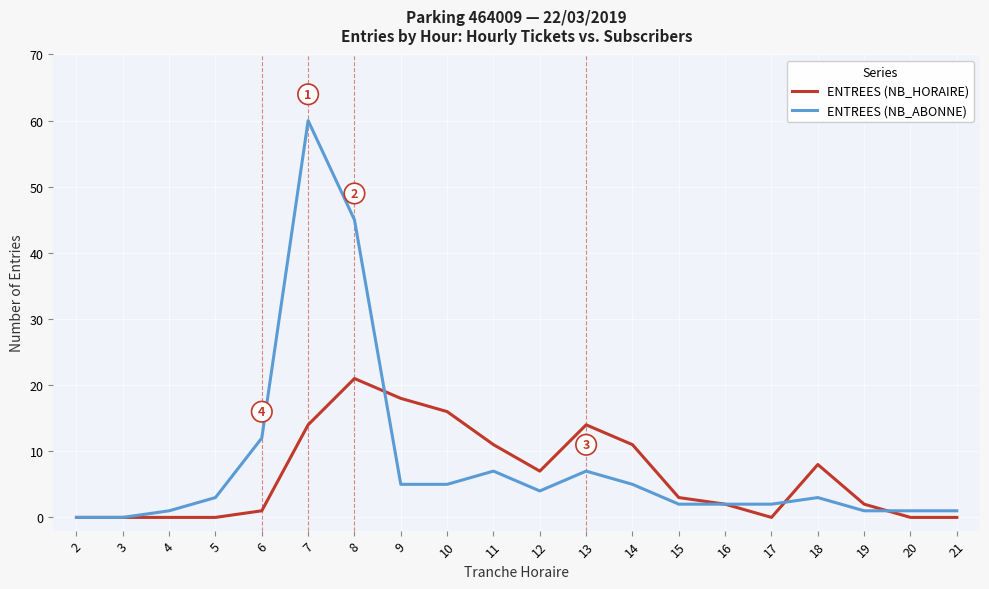

True or false: ENTREES (NB_ABONNE) has more than 2 points higher than both neighbors.

True